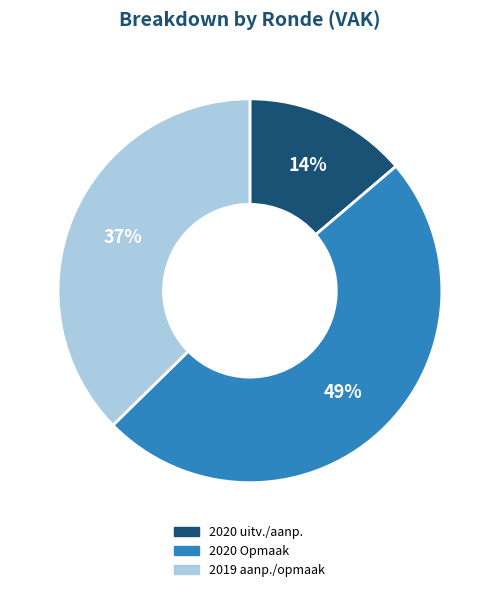

True or false: 2019 aanp./opmaak accounts for 48% of the total.

False